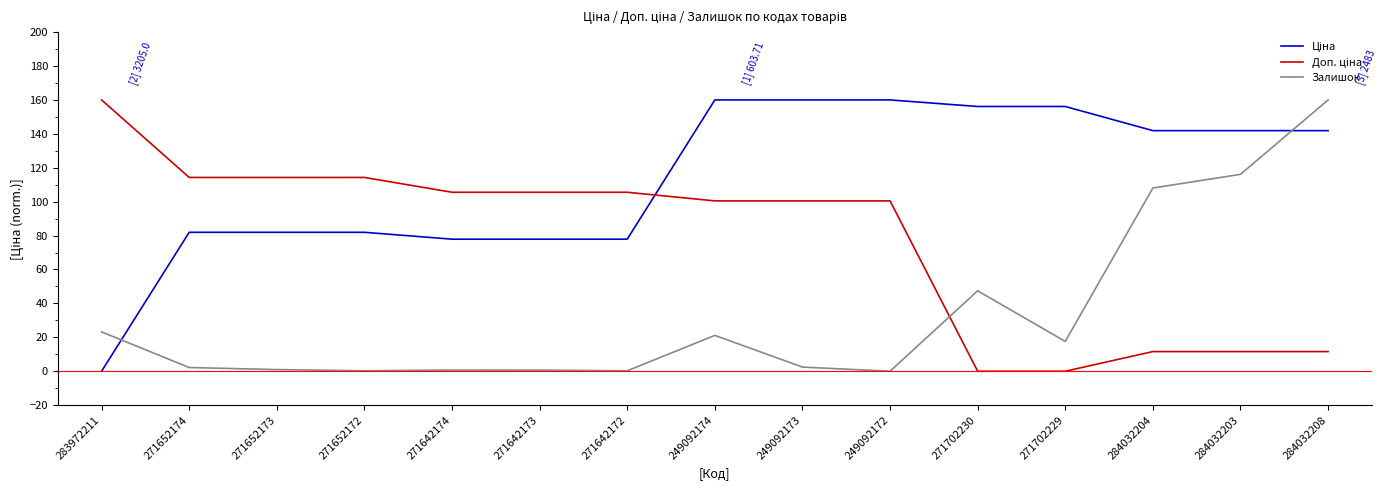

At which category is the sum across all series the highest?

284032208